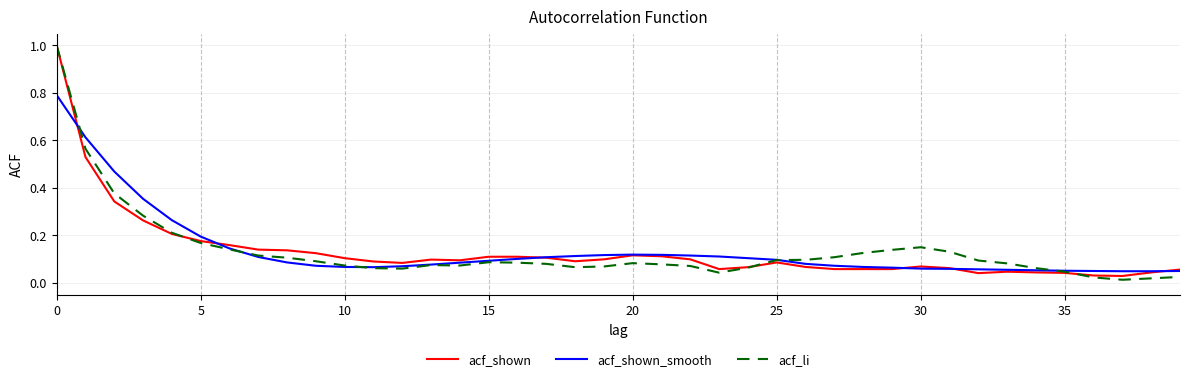

What is the difference between the maximum and minimum values in the acf_shown_smooth series?

0.7